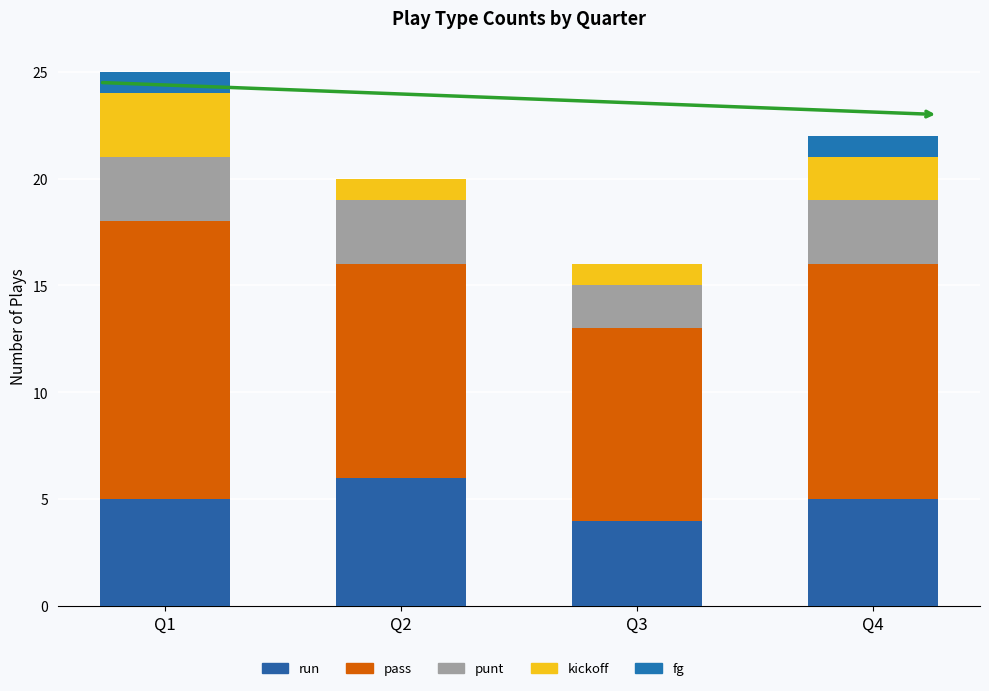

Does the chart contain stacked bars?

Yes